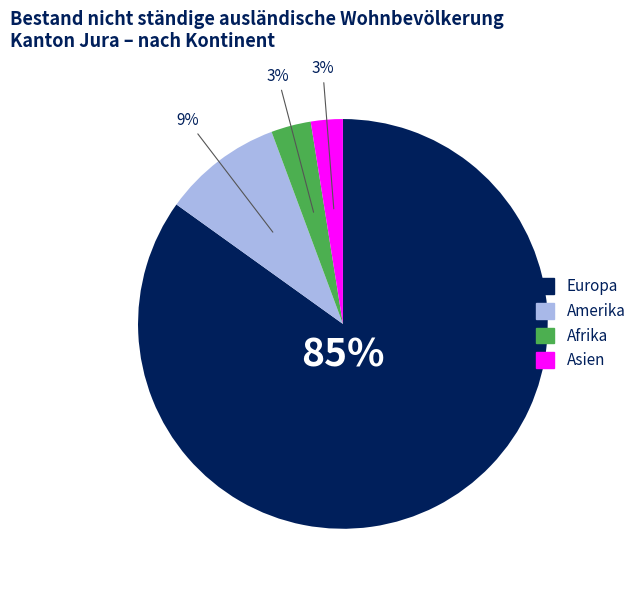

Is it true that Asien is 12% of the pie?

False